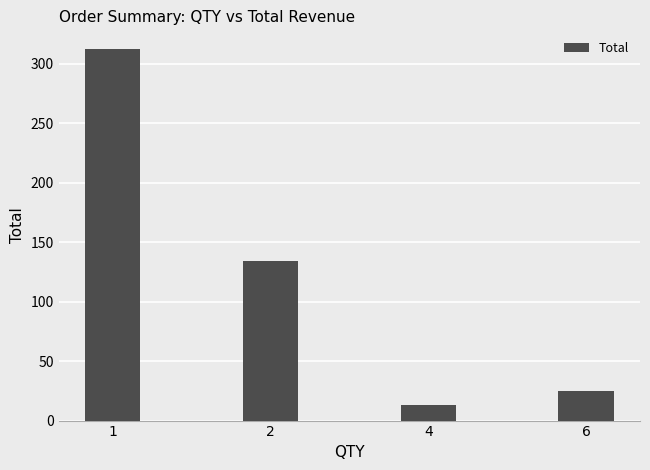

What value does the data have at 2?

133.9